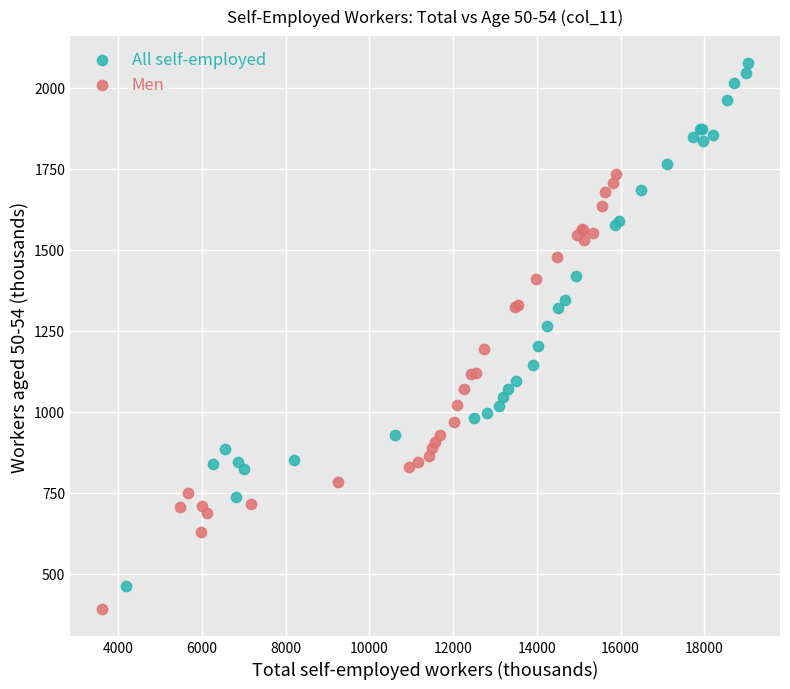

Which series reaches the minimum Y coordinate?

Men